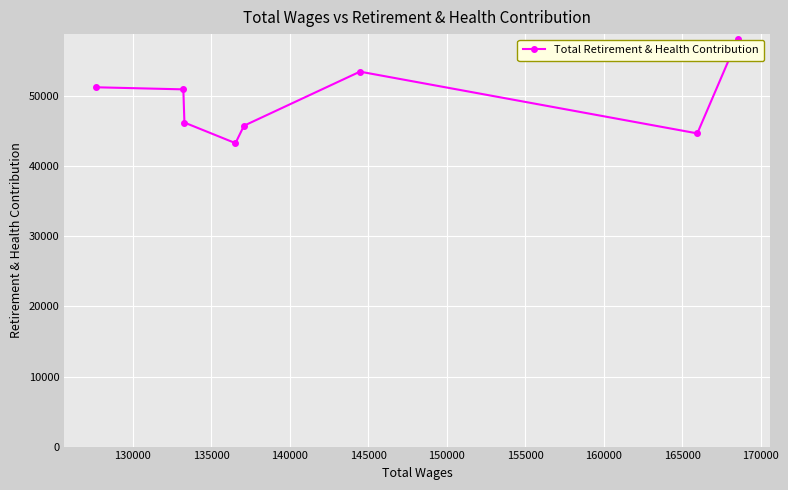

Reading left to right, list all the values displayed in this chart.

51294	50996	46257	43316	45805	53525	44711	58143